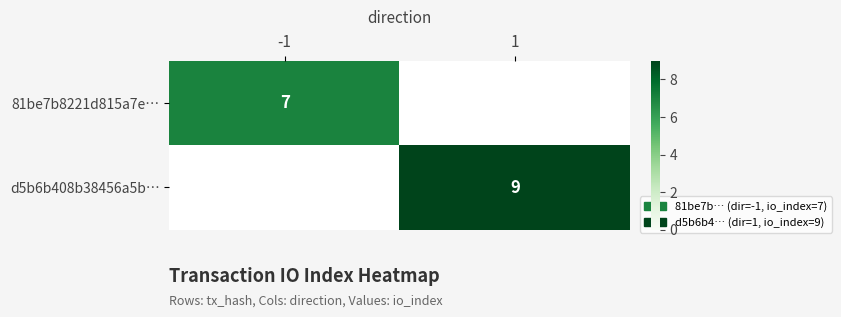

The 81be7b8221d815a7e… series shows 7 at -1. True or false?

True